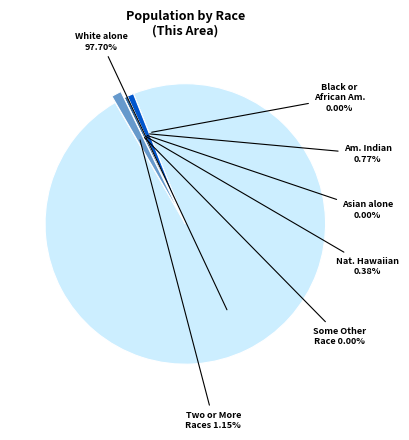

To the nearest percent, what is the average slice percentage?

14%